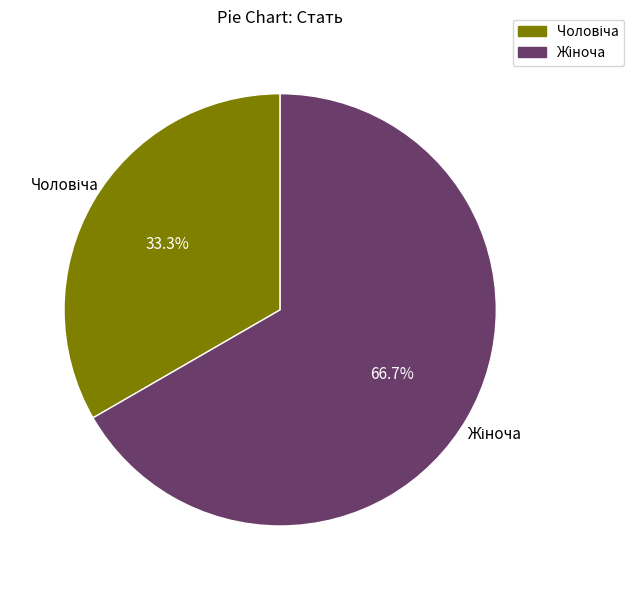

Is there any slice that represents more than half of the pie?

Yes